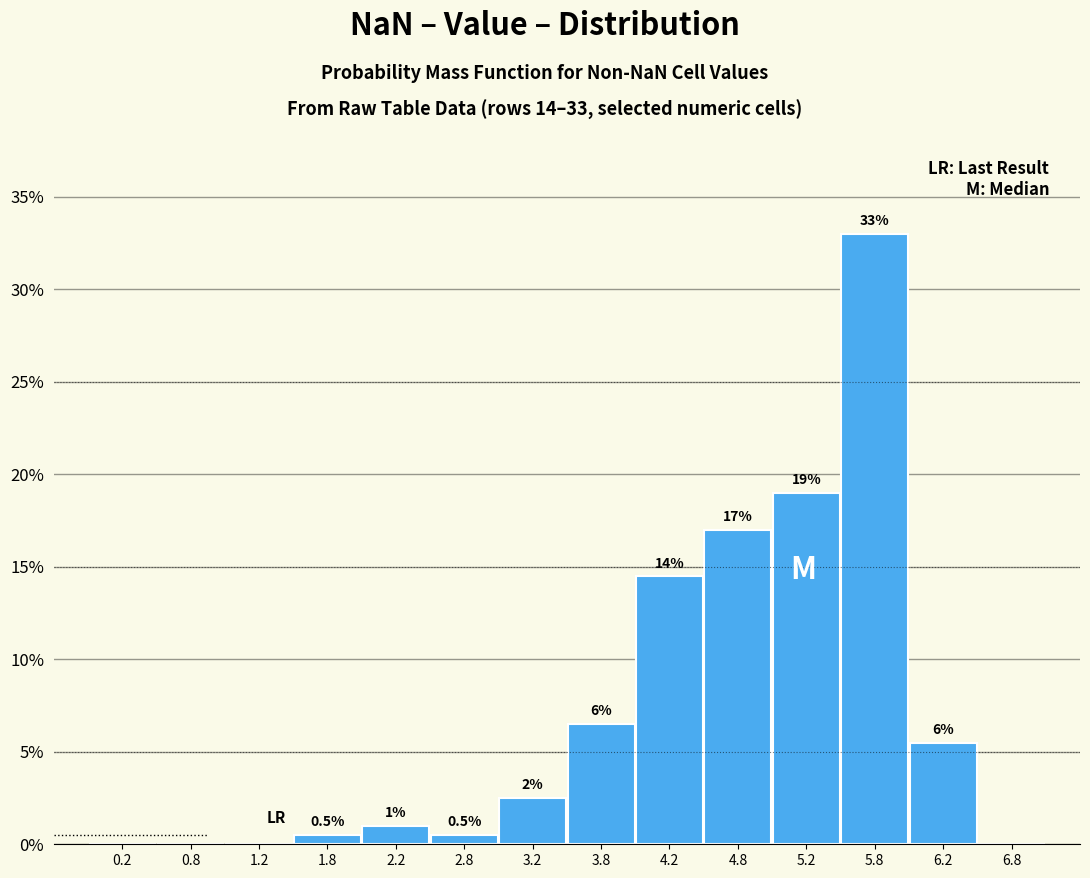

Over which range of the x-axis is the bar tallest?

5.5 to 6.0